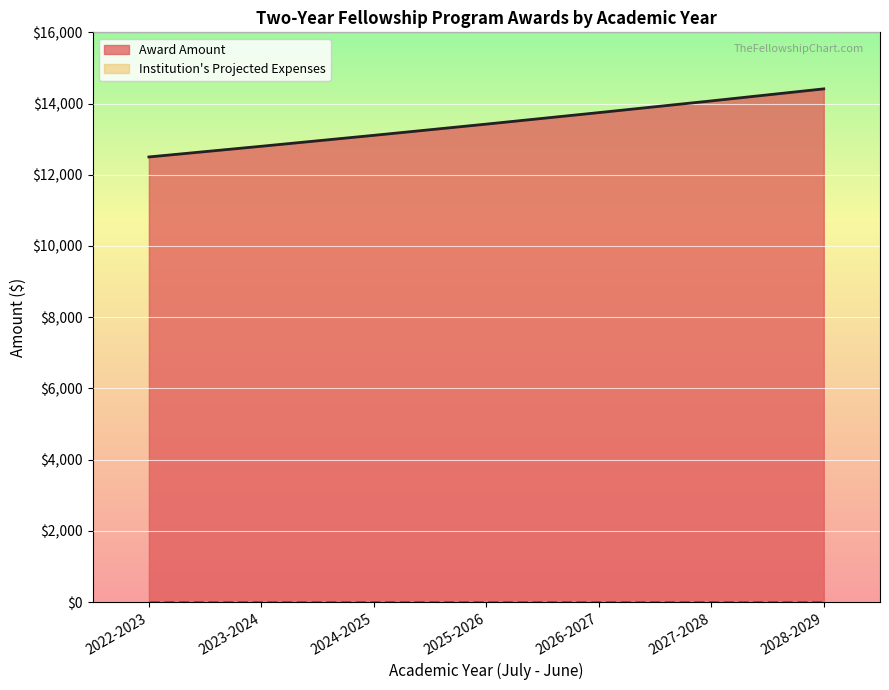

Is it true that the value at 2028-2029 is 19518?

False